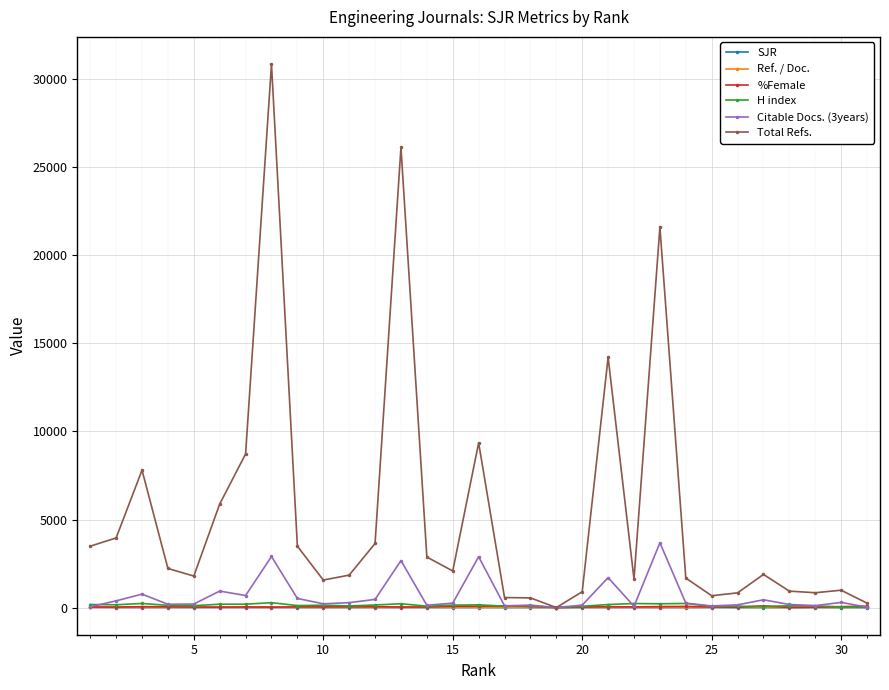

What are all the series names shown in the legend?

SJR, Ref. / Doc., %Female, H index, Citable Docs. (3years), Total Refs.